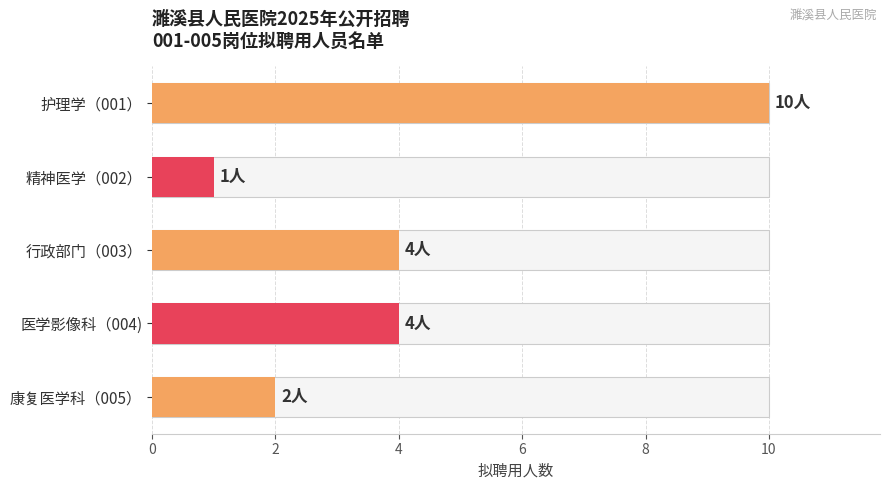

What is the approximate value at 医学影像科（004)?

4